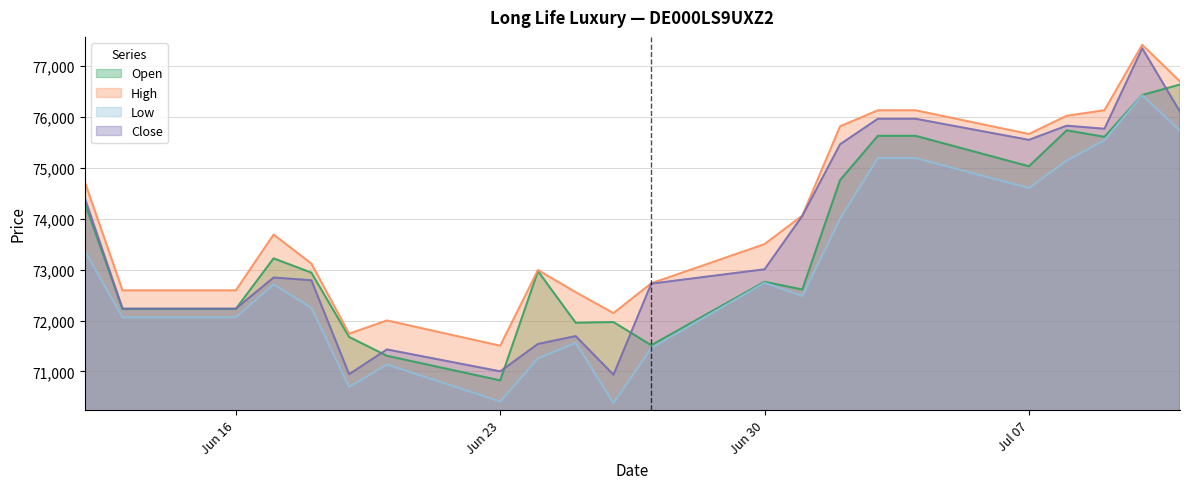

What is the label of the 21st point from the left?

10.07.2025